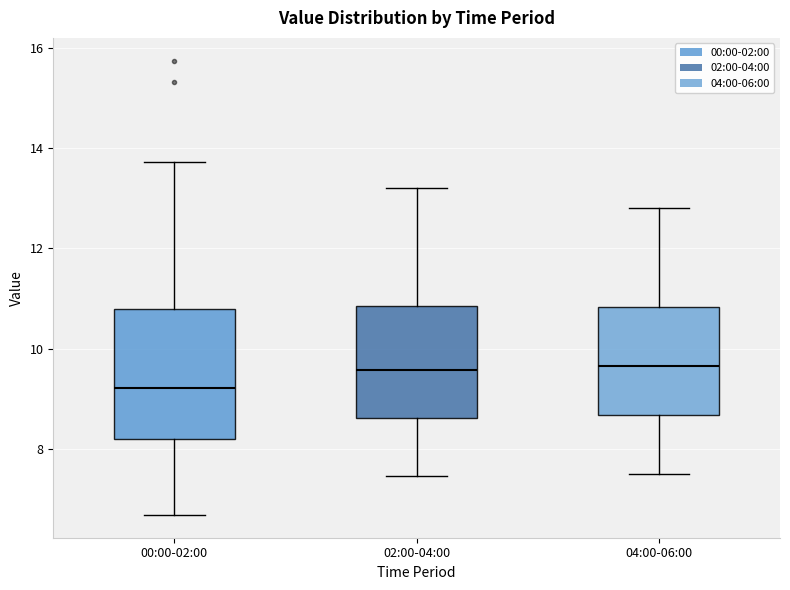

Comparing the boxes themselves (not the whiskers), which one is the tallest?

00:00-02:00